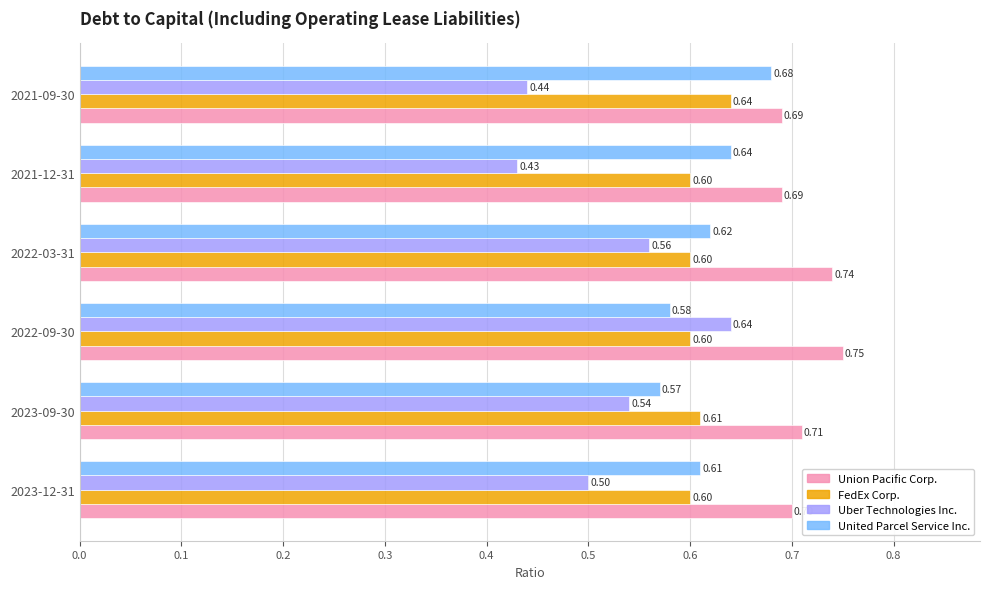

Rank the series at 2023-12-31 from highest to lowest value.

Union Pacific Corp., United Parcel Service Inc., FedEx Corp., Uber Technologies Inc.